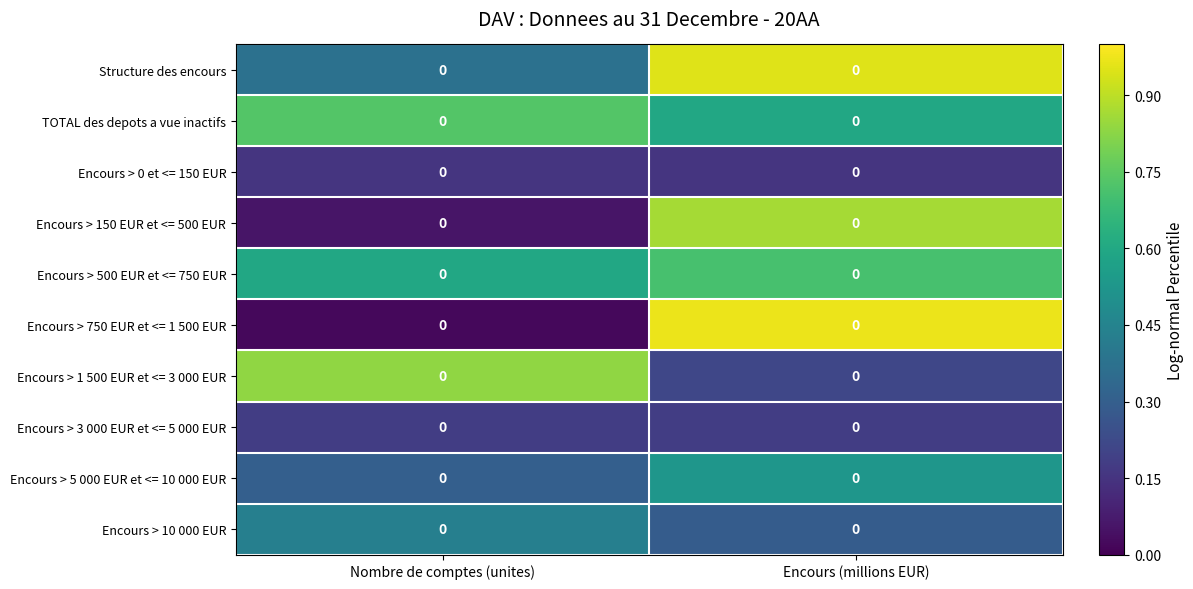

At which label does TOTAL des depots a vue inactifs reach its peak?

Nombre de comptes (unites)